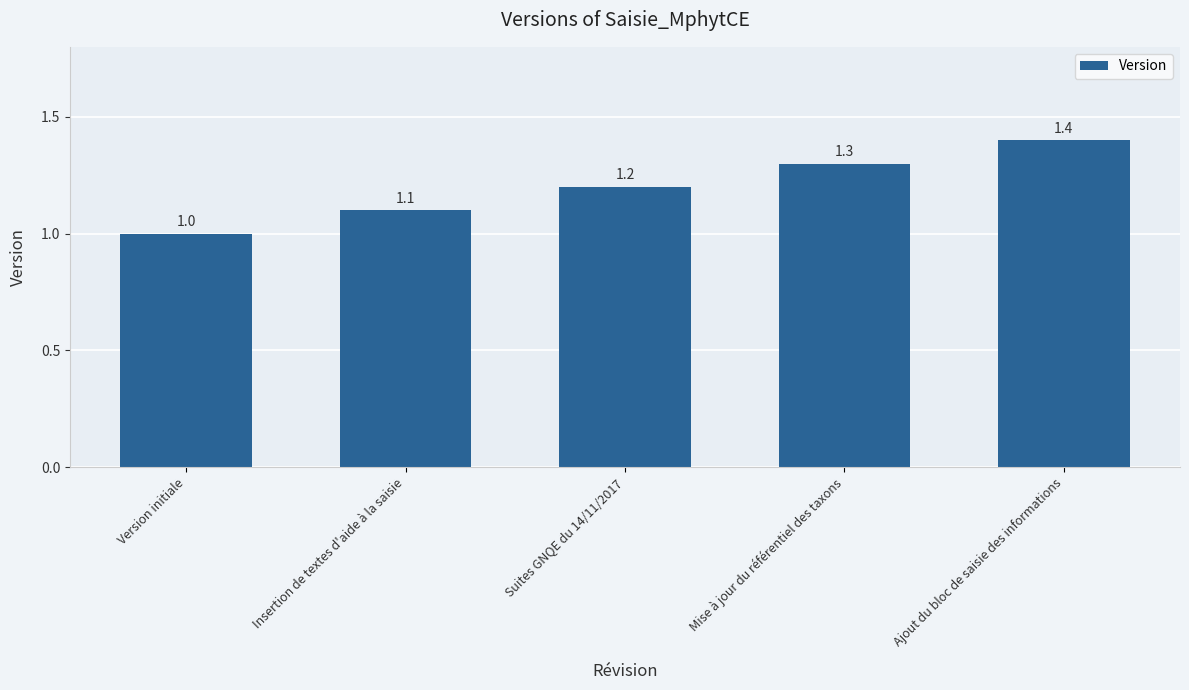

How many values are between 1 and 2?

5